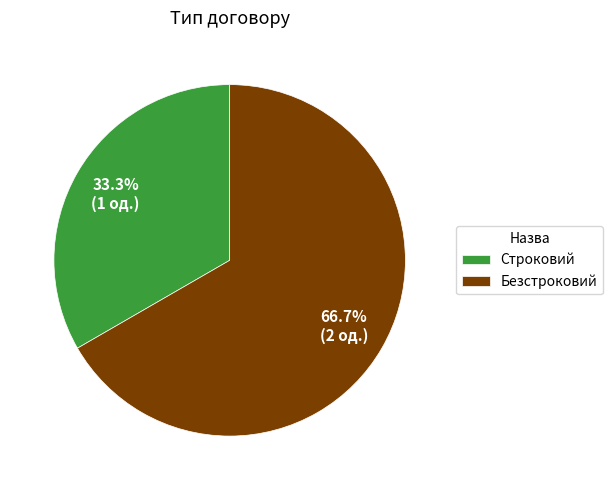

To the nearest percent, what percentage of the pie is Безстроковий?

67%